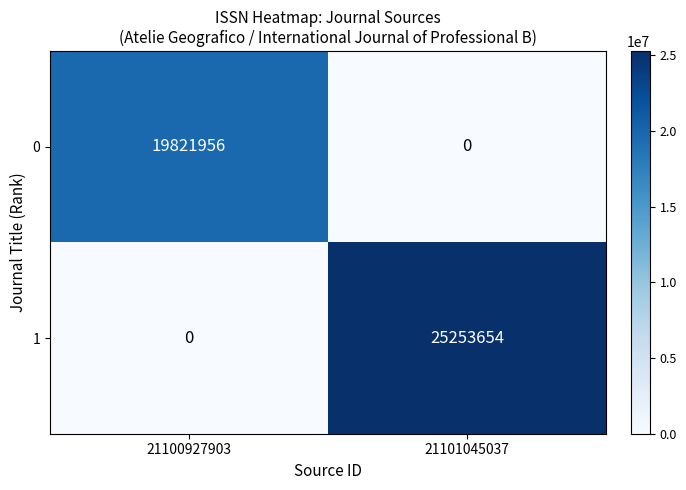

Which series has the largest total across all categories?

1